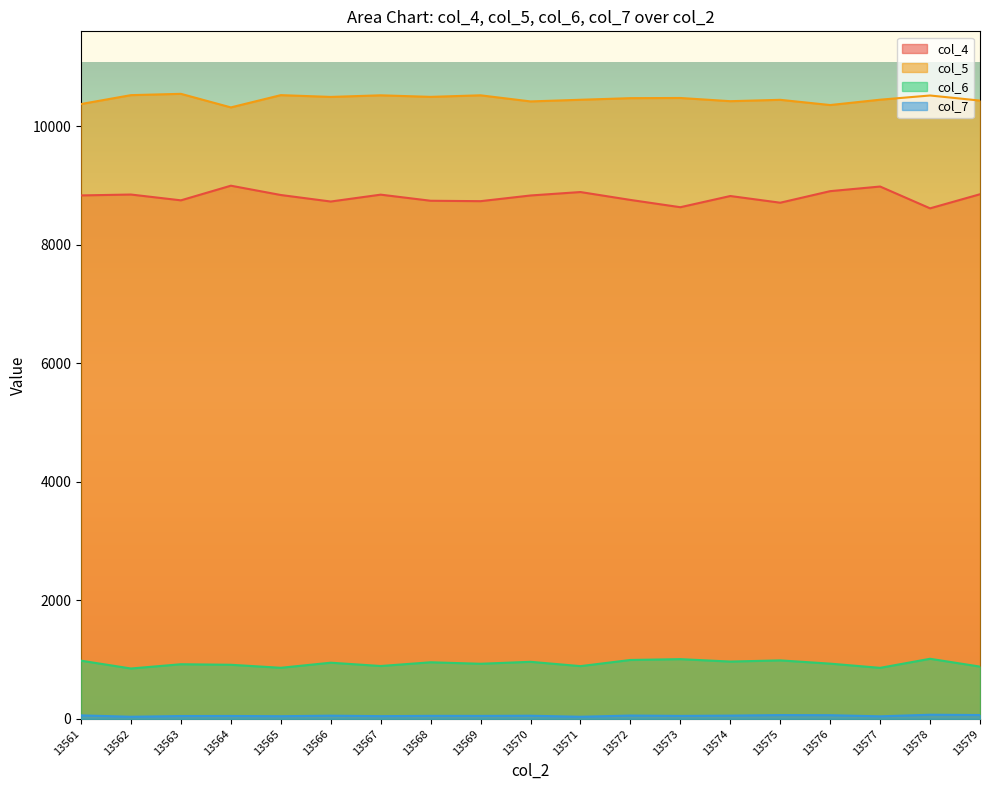

What is the maximum value for col_5?

10545